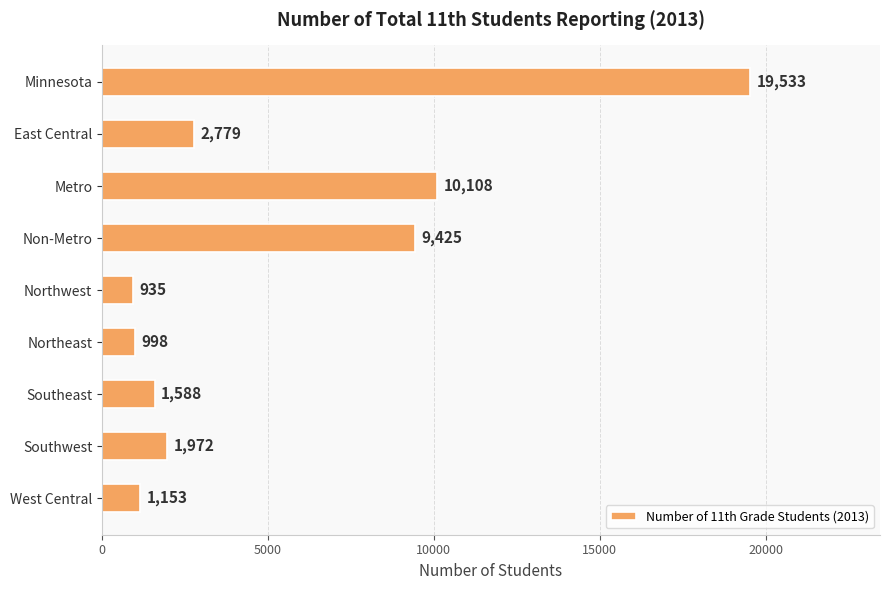

What is the value of the 2nd bar from the top?

2779